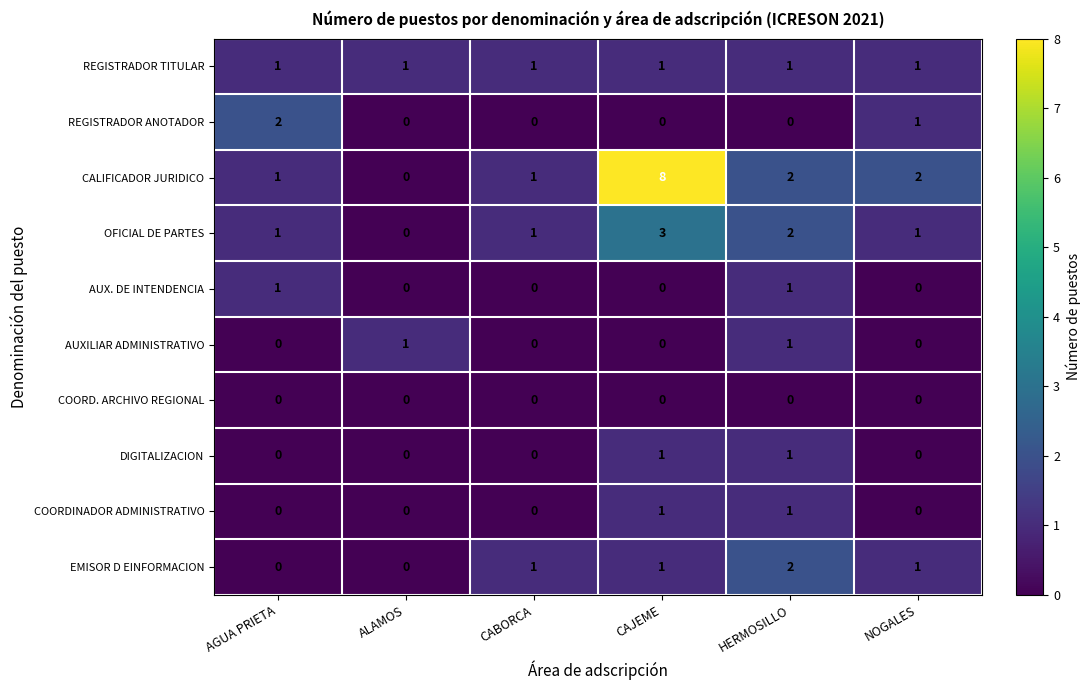

Which series has the widest spread of values?

CALIFICADOR JURIDICO